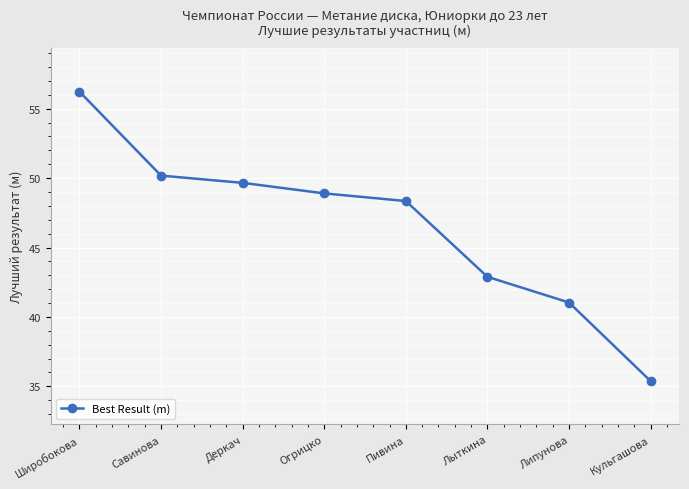

Between Деркач and Савинова, which is larger?

Савинова